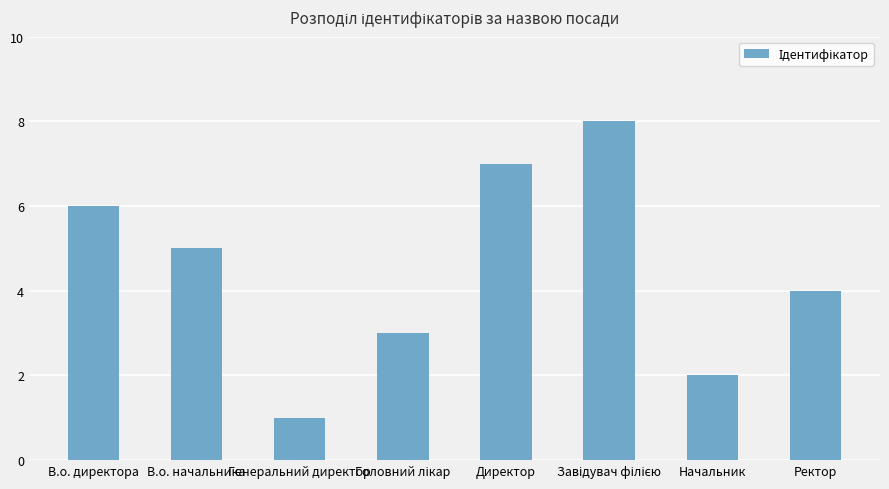

Which has a higher value, В.о. директора or Ректор?

В.о. директора